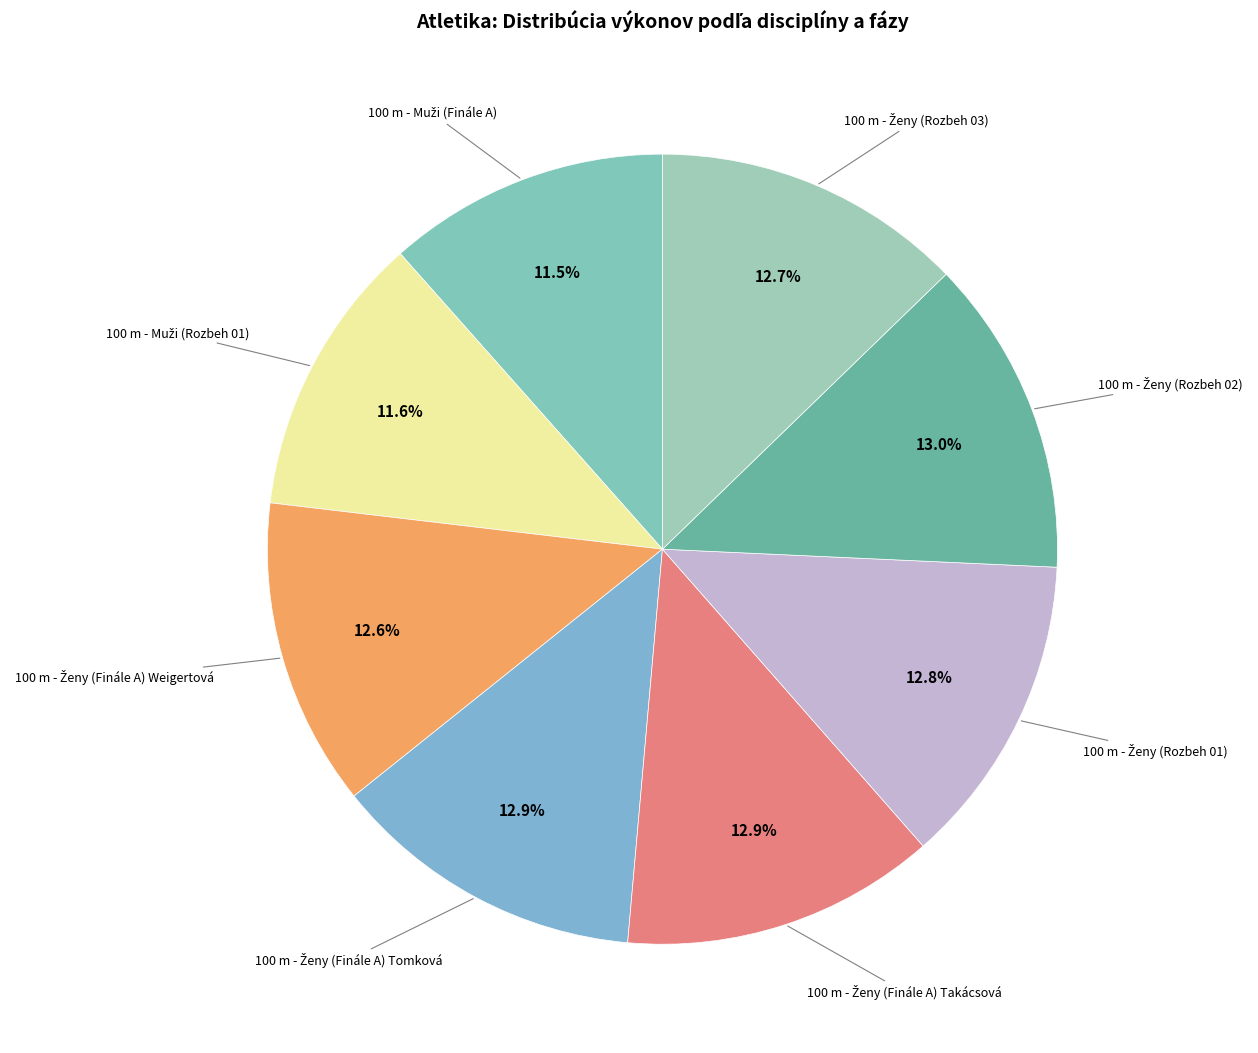

To the nearest percent, what is the average slice percentage?

12%